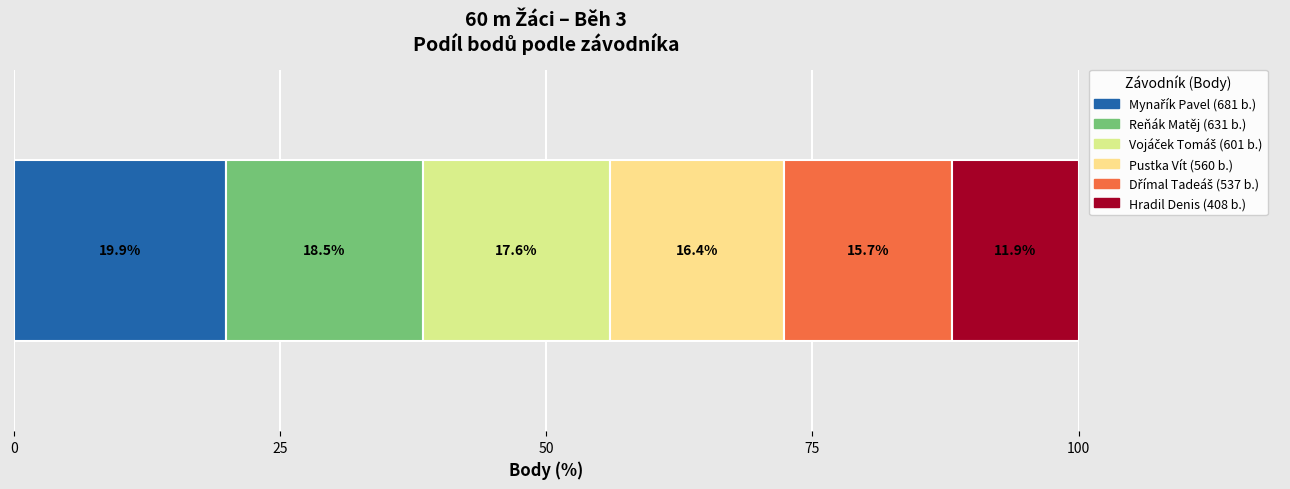

How many series are shown in this chart?

6